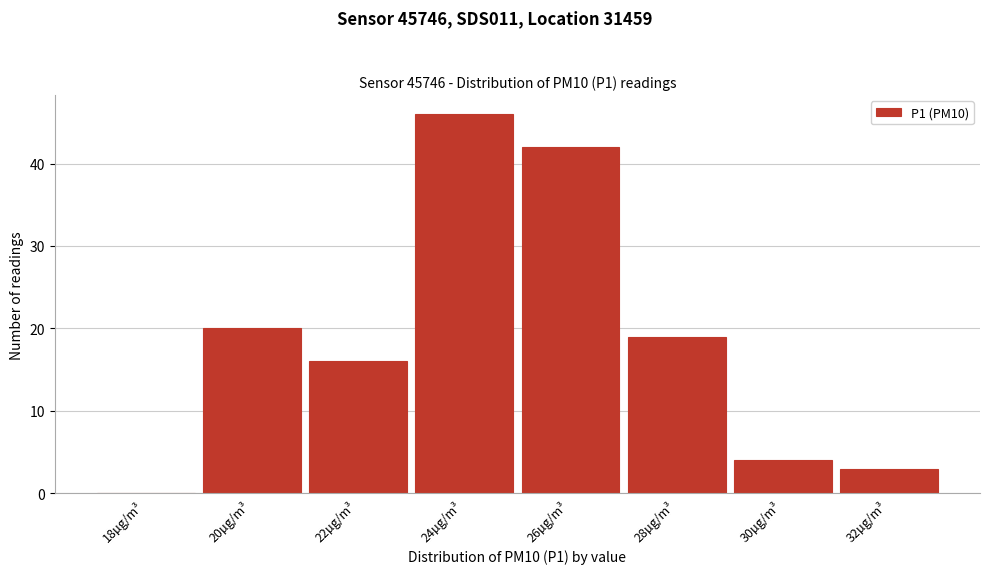

Reading left to right, what are all the values shown in this chart?

18µg/m³=0	20µg/m³=20	22µg/m³=16	24µg/m³=46	26µg/m³=42	28µg/m³=19	30µg/m³=4	32µg/m³=3